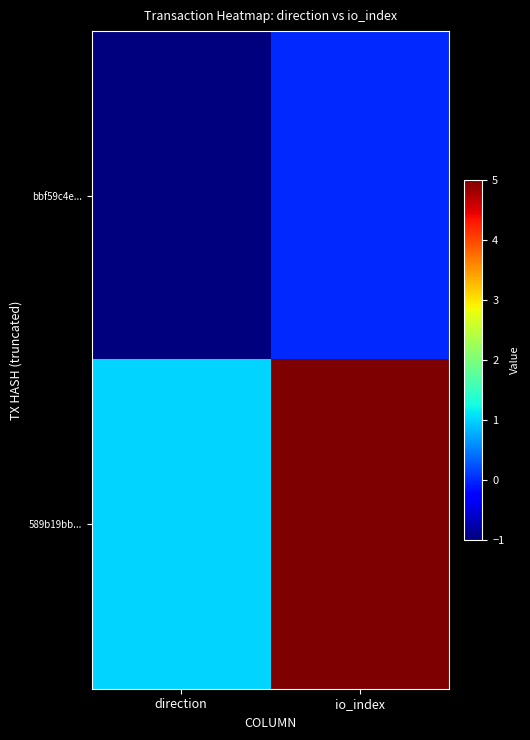

Reading left to right, what are all the values shown in this chart?

bbf59c4e...: direction=-1	io_index=0
589b19bb...: direction=1	io_index=5